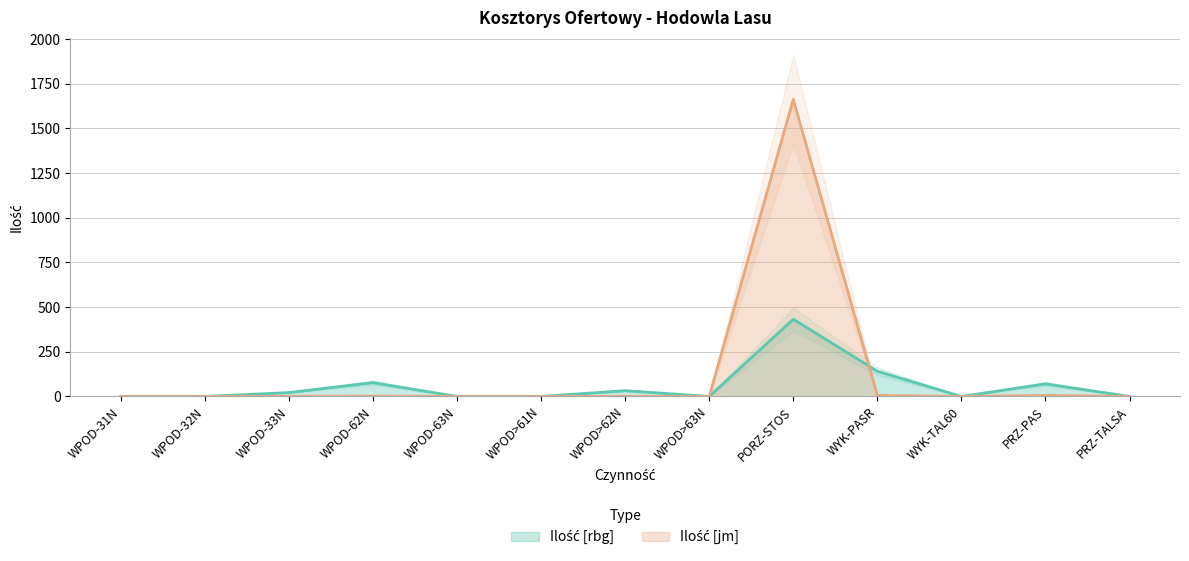

What is the sum of all Ilość [jm] values?

1676.3